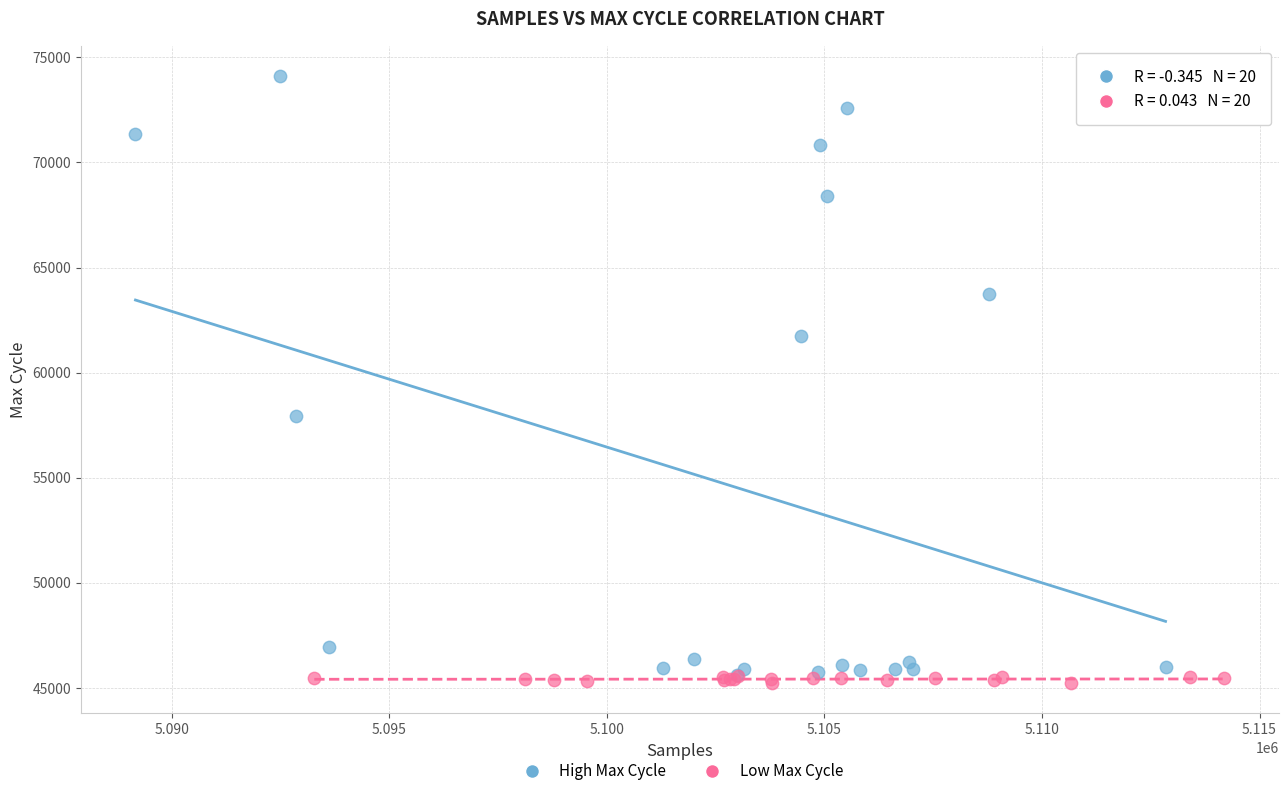

Which series has the largest Y range (max minus min)?

High Max Cycle